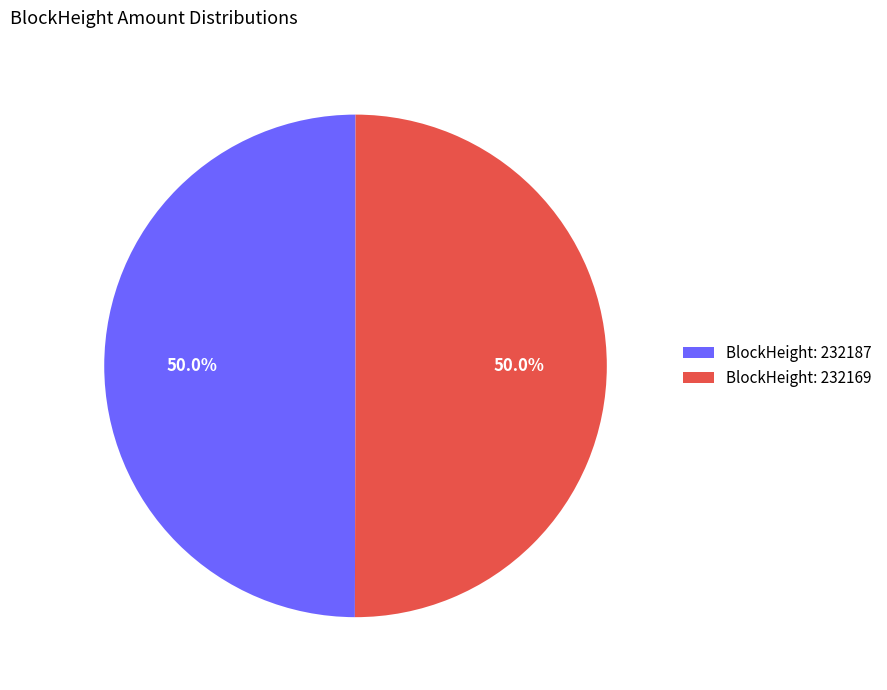

What portion of the pie excludes BlockHeight: 232187?

50.0%